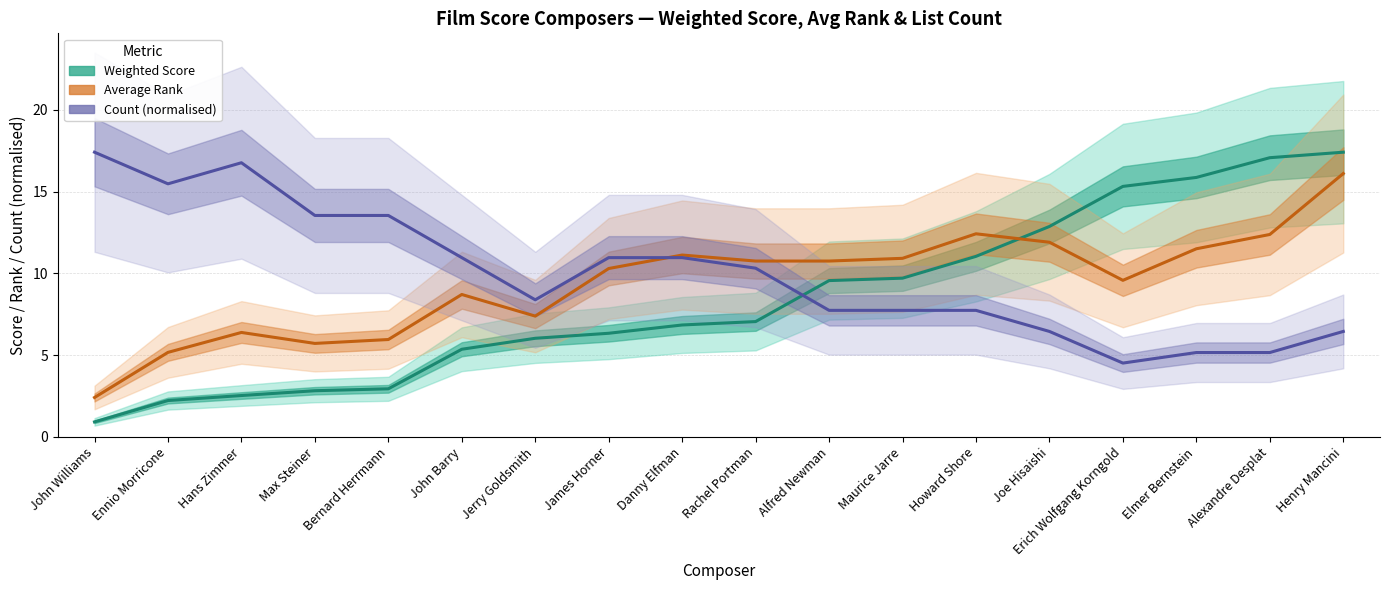

What is the label of the 10th point from the left?

Rachel Portman